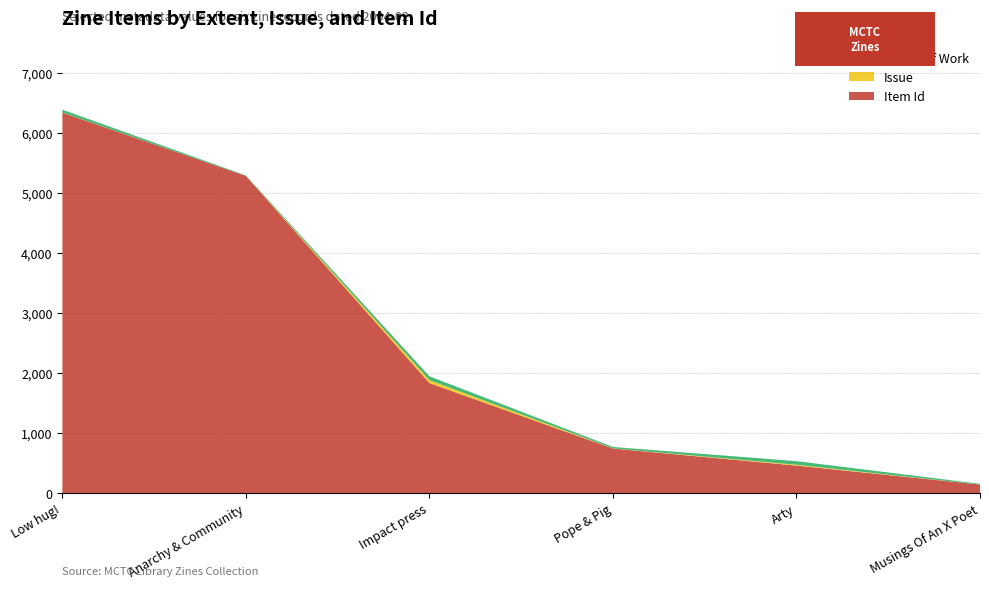

Reading left to right, list all the values displayed in this chart.

Item Id: 6335	5281	1831	741	457	141
Issue: 2	0	49	2	14	0
Extent of Work: 48	8	64	24	60	12